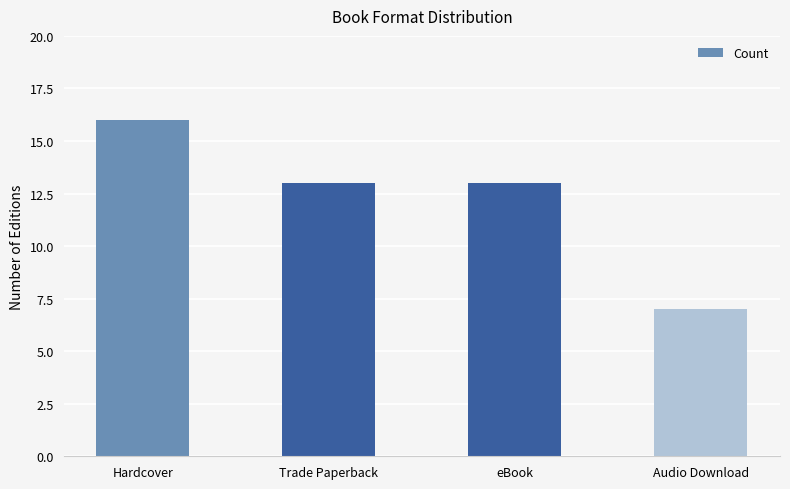

Reading left to right, transcribe all the data shown in this chart.

16	13	13	7